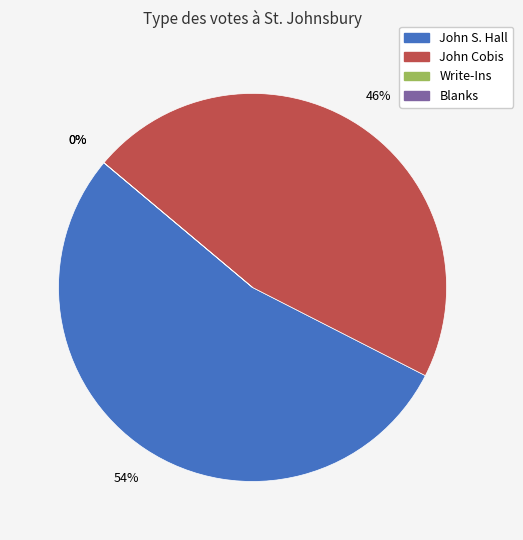

How much of the chart is everything except Write-Ins?

100.0%